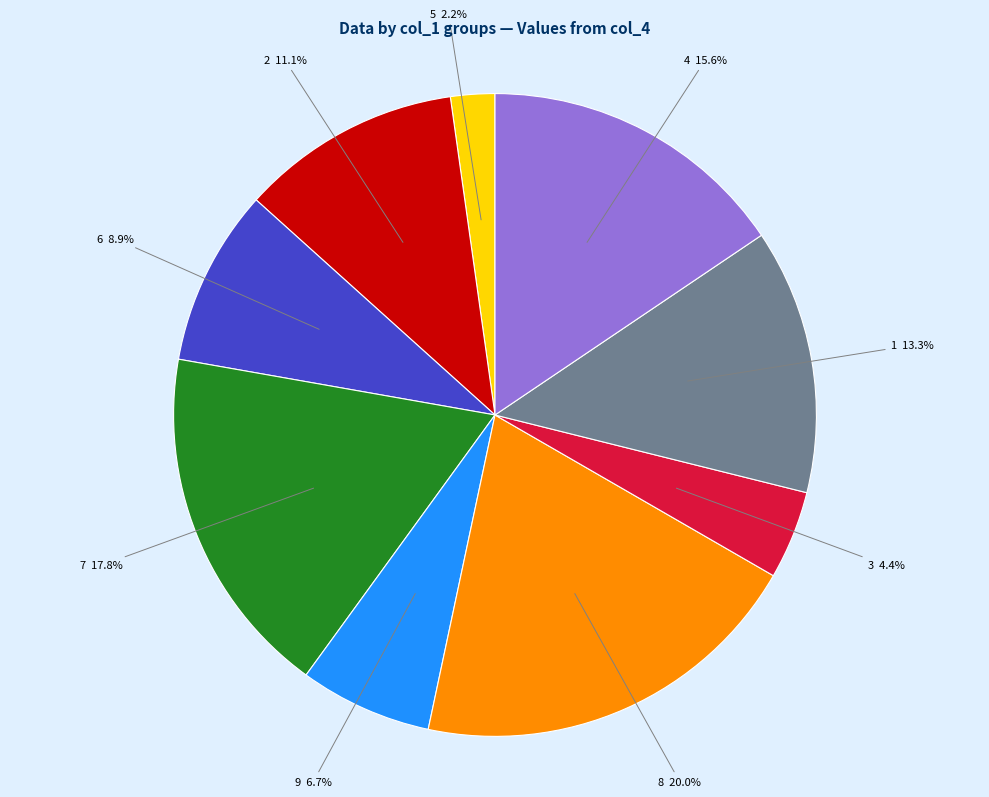

Is there a majority slice in this chart?

No